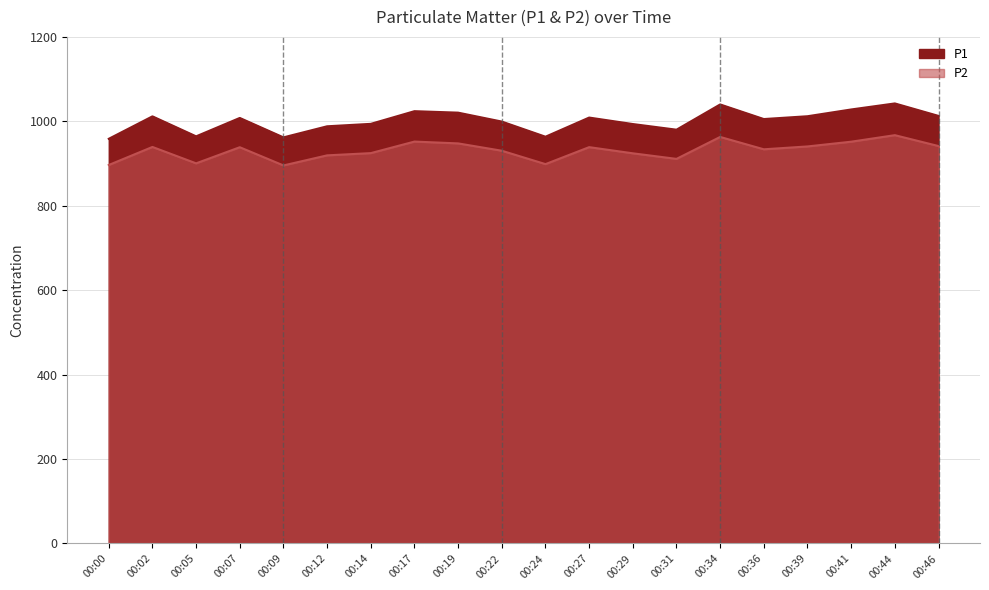

At how many categories does at least one series exceed 1001?

11